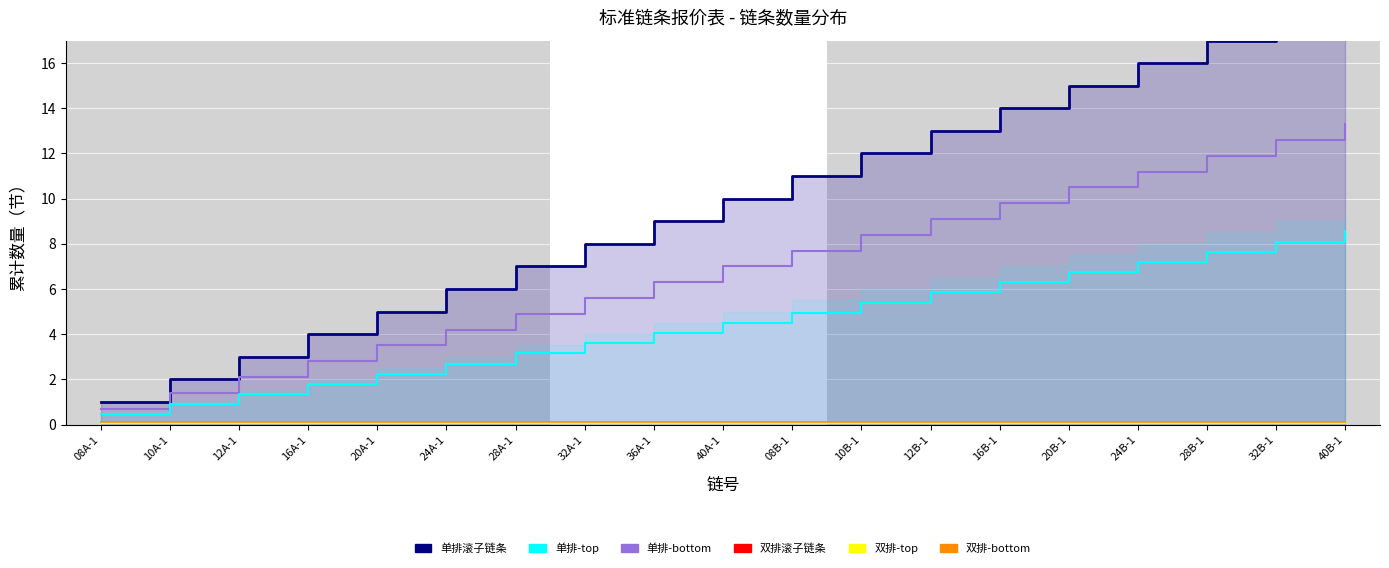

What is the difference between the 单排滚子链条 values at 08B-1 and 20A-1?

6.0